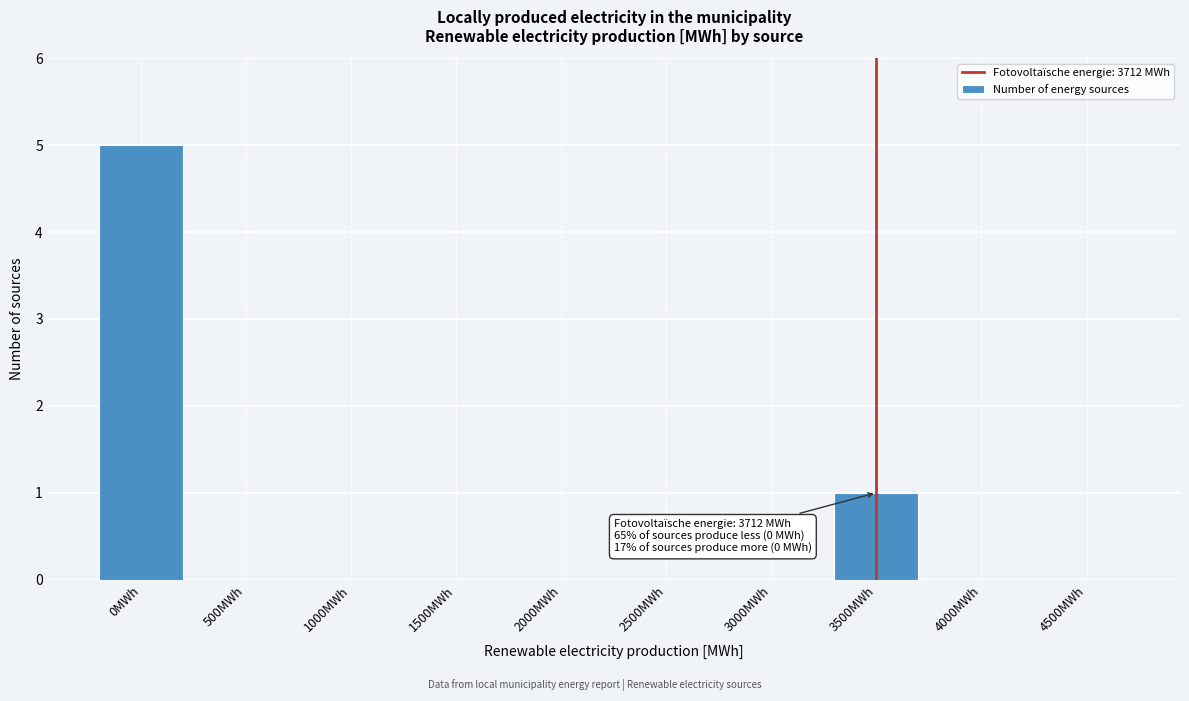

Reading left to right, transcribe all the data shown in this chart.

0MWh=5	500MWh=0	1000MWh=0	1500MWh=0	2000MWh=0	2500MWh=0	3000MWh=0	3500MWh=1	4000MWh=0	4500MWh=0